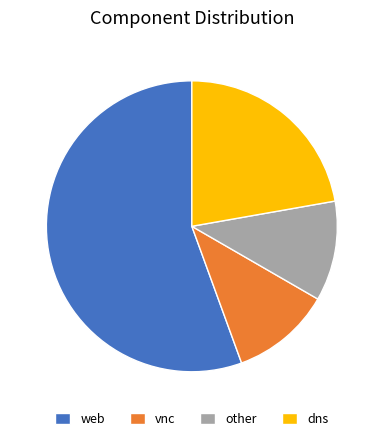

Count the number of slices in the pie.

4